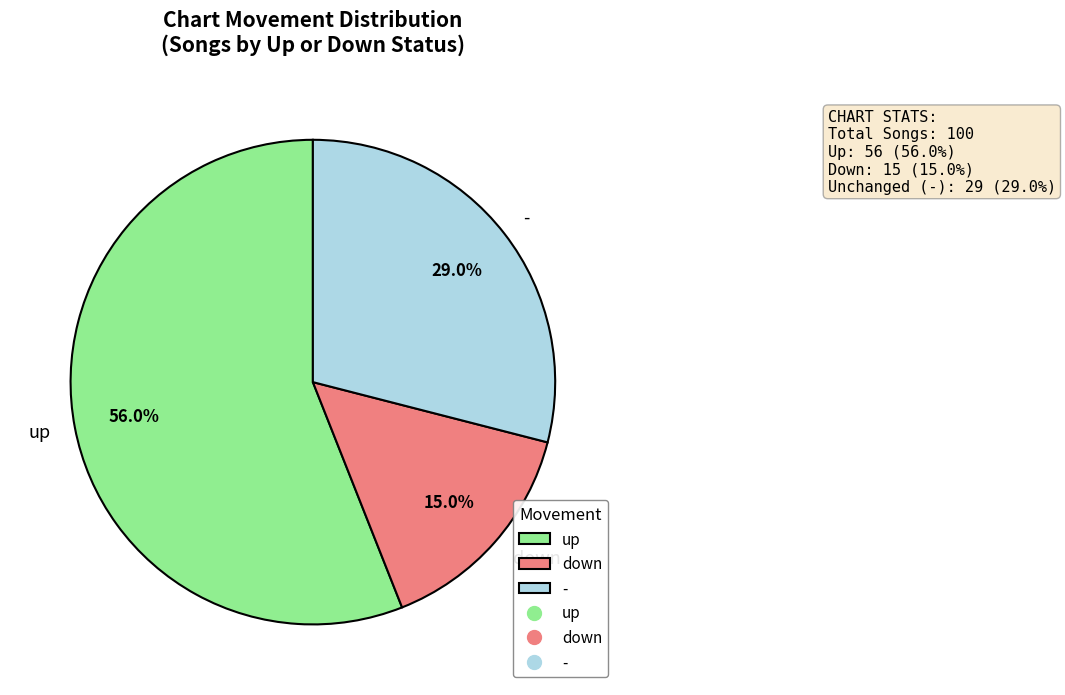

To the nearest percent, what percentage of the pie is up?

56%